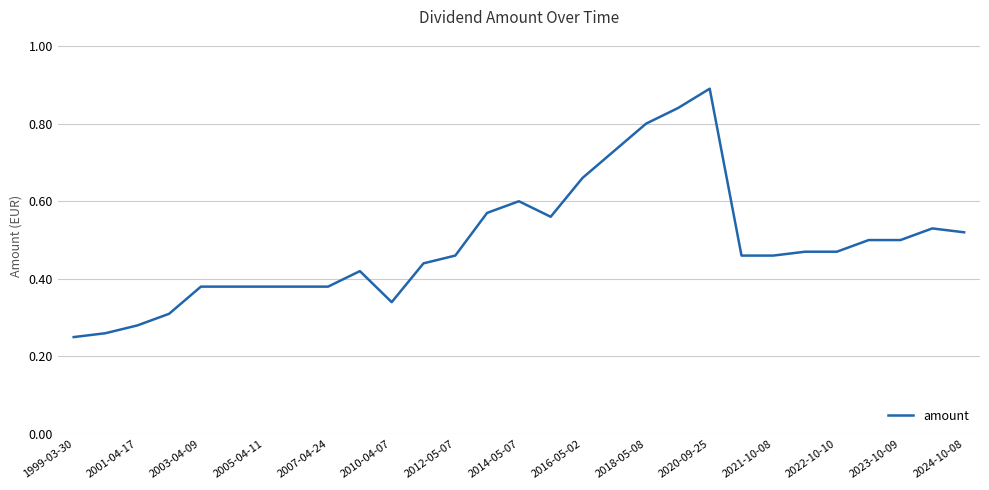

Count the number of categories in the chart.

29